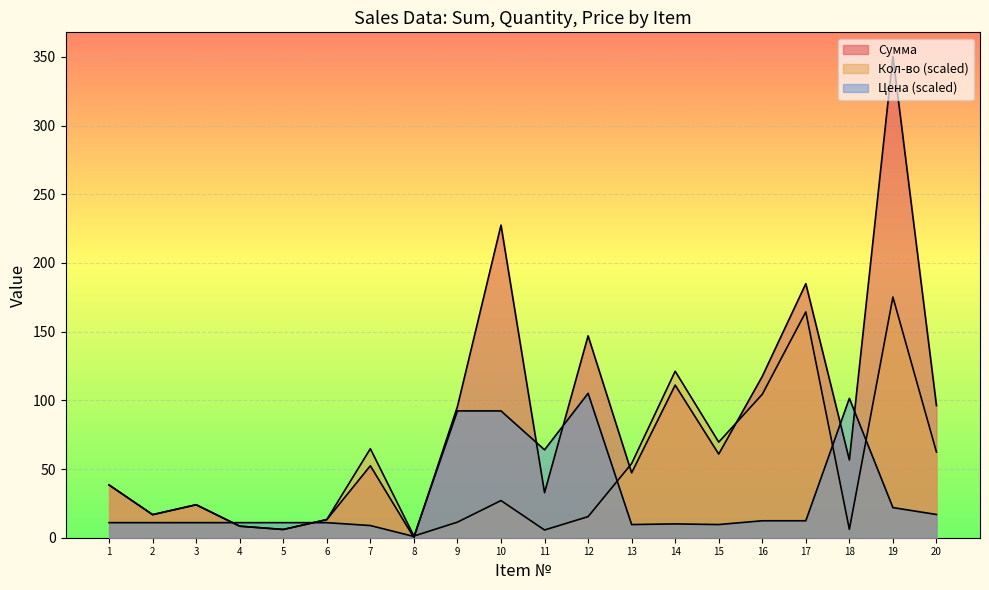

Between 14 and 7, which is larger?

14